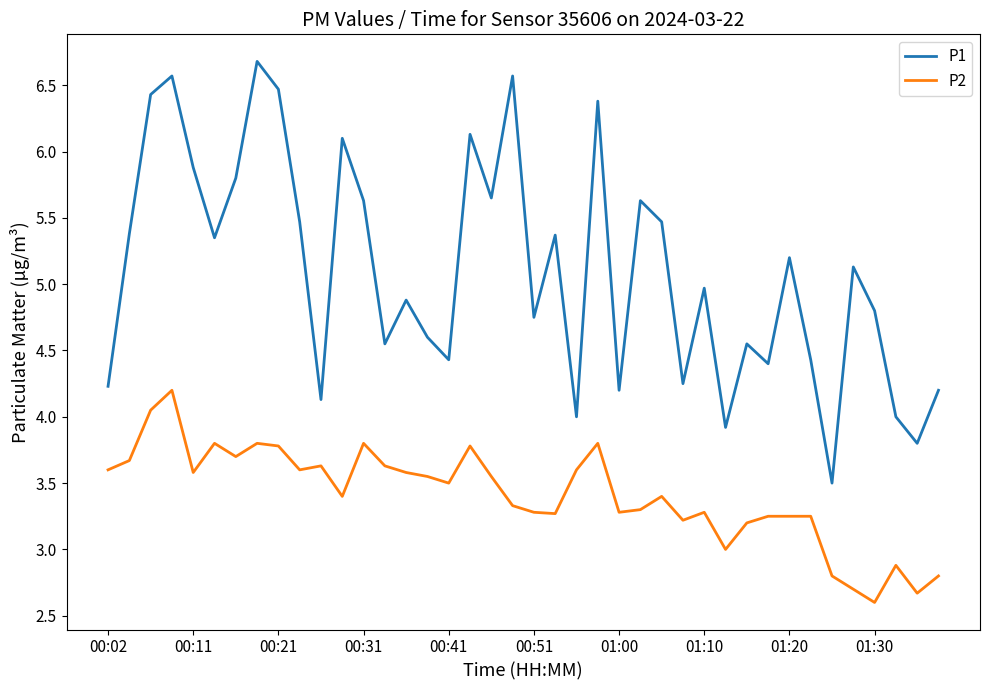

Rank the series by their average value, from highest to lowest.

P1, P2